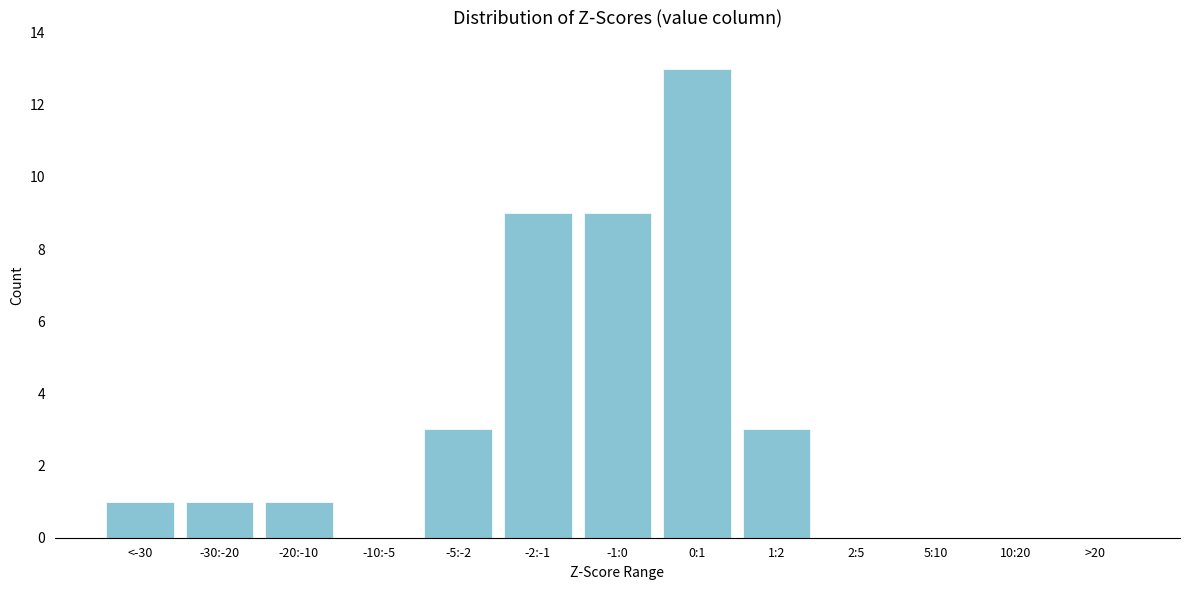

Reading left to right, what are all the values shown in this chart?

<-30=1	-30:-20=1	-20:-10=1	-10:-5=0	-5:-2=3	-2:-1=9	-1:0=9	0:1=13	1:2=3	2:5=0	5:10=0	10:20=0	>20=0